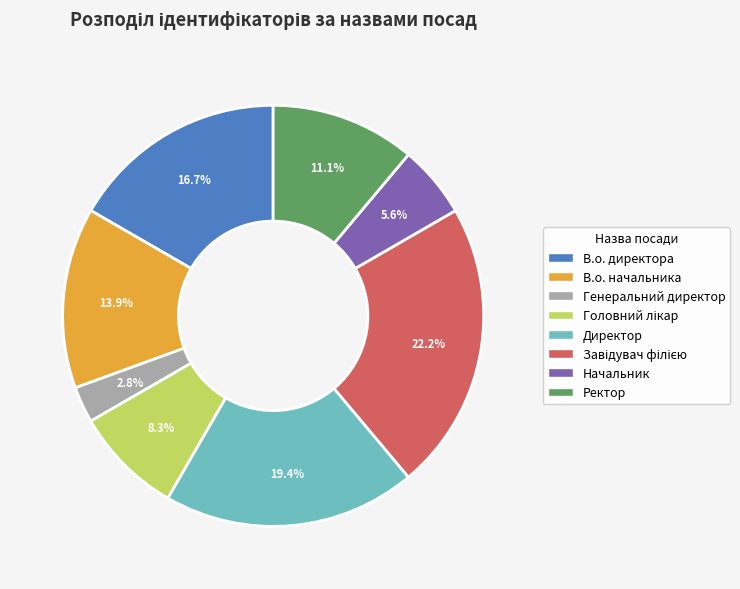

To the nearest percent, what is the average slice percentage?

12%